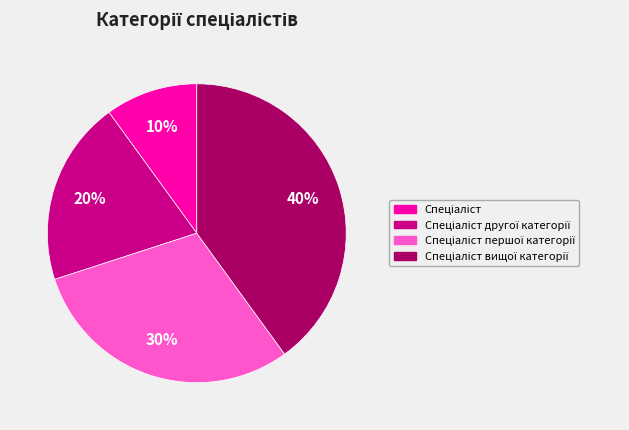

To the nearest percent, what is the average slice percentage?

25%